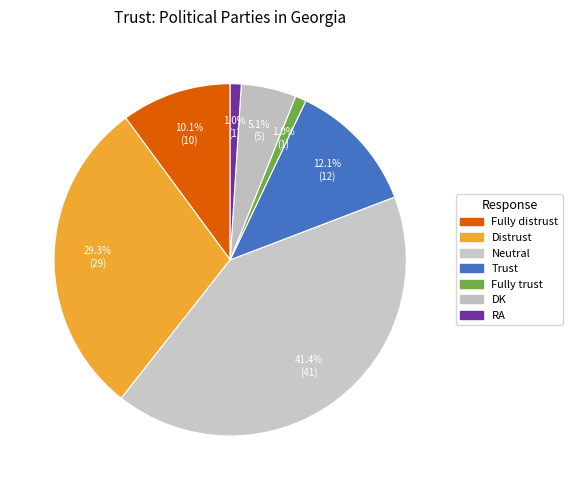

How many segments does this pie chart have?

7